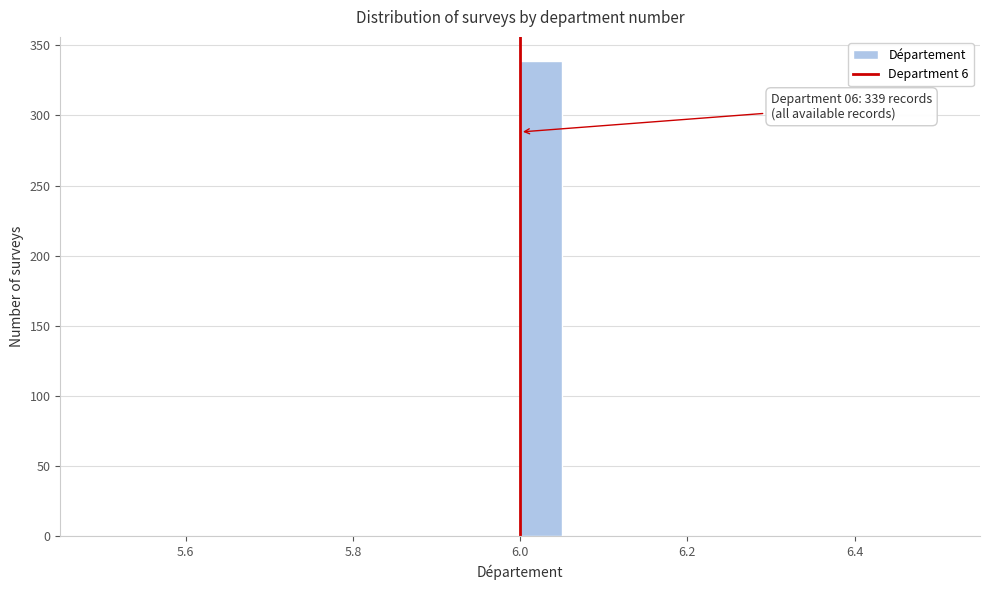

Around what value on the x-axis is the tallest bar? Give the approximate position of its centre, as read against the axis.

6.02